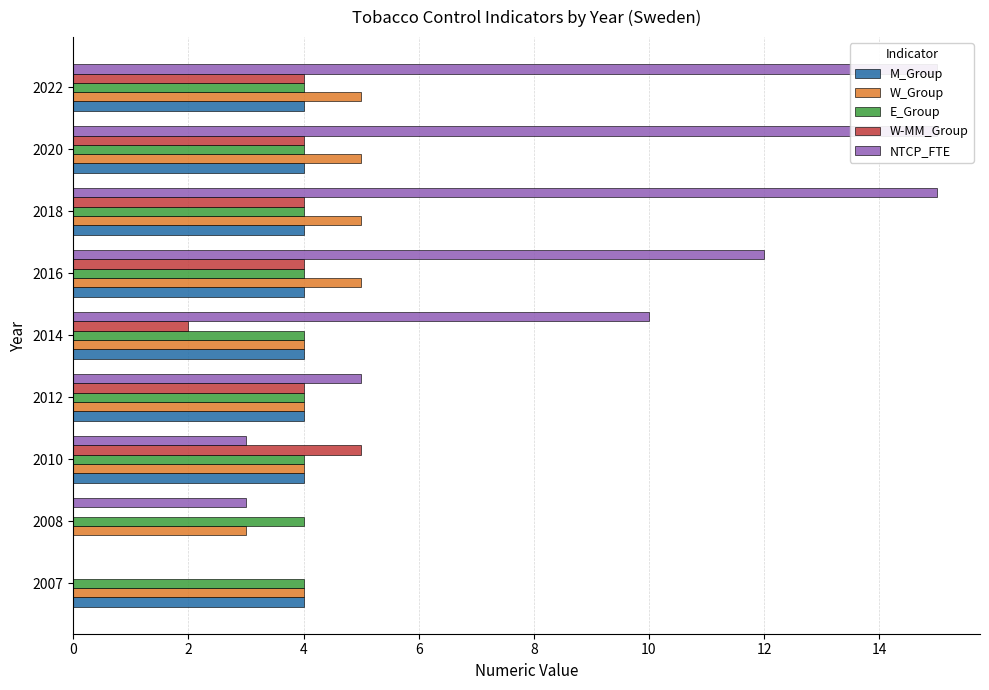

List the series in order of their peak value, lowest first.

E_Group, M_Group, W_Group, W-MM_Group, NTCP_FTE